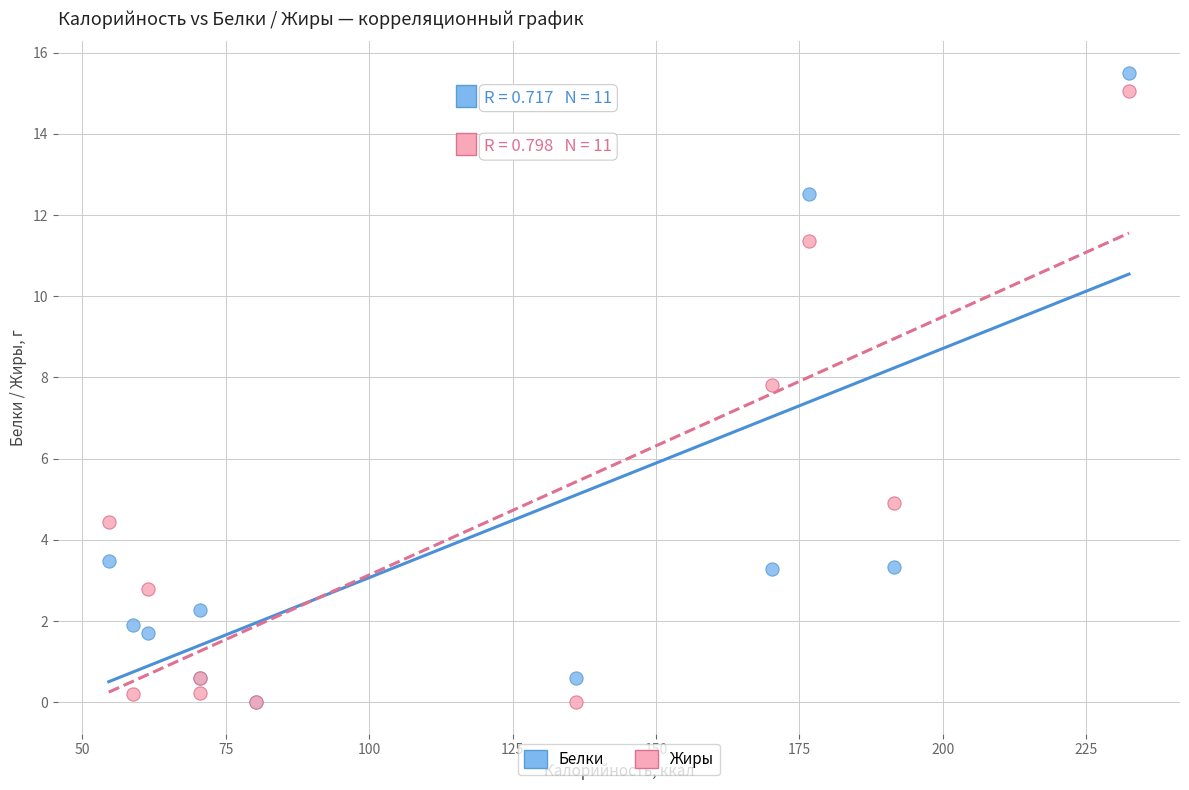

In the Жиры series, what Y value is closest to 7?

7.8